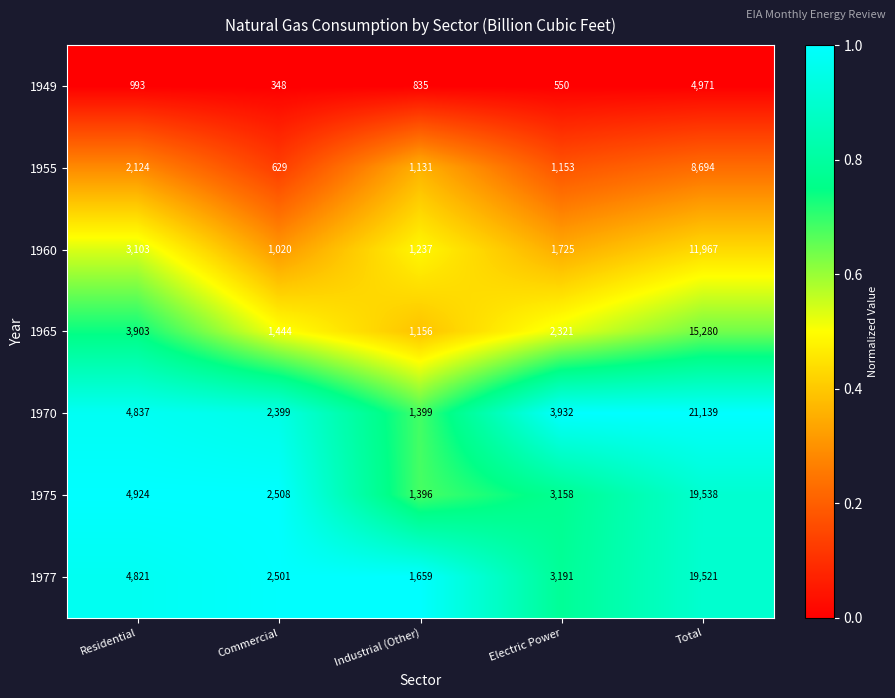

List the series in order of their peak value, lowest first.

1949, 1955, 1960, 1965, 1977, 1975, 1970